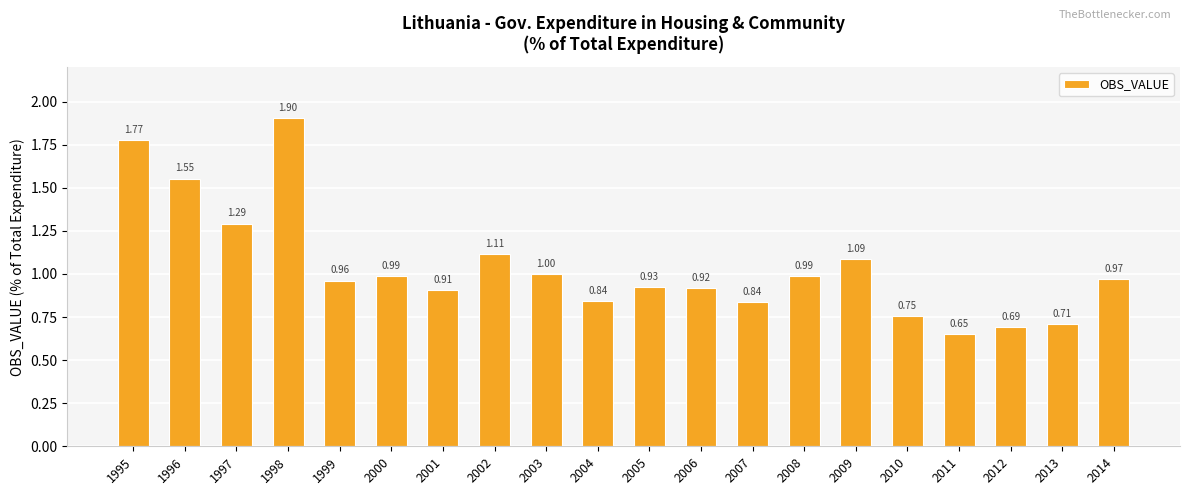

Which has a higher value, 2002 or 2007?

2002